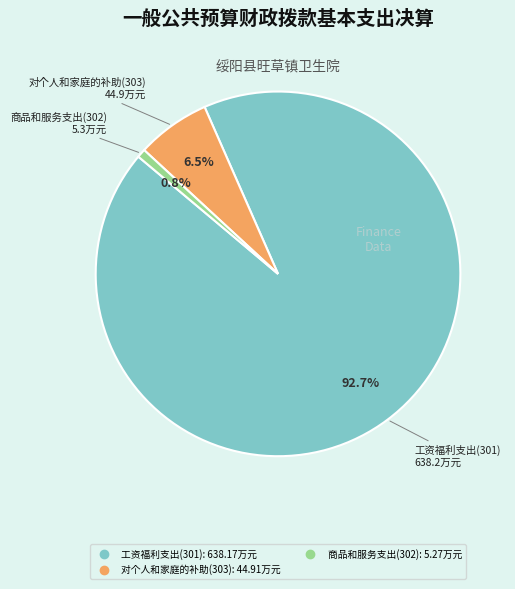

Is there any slice that represents more than half of the pie?

Yes